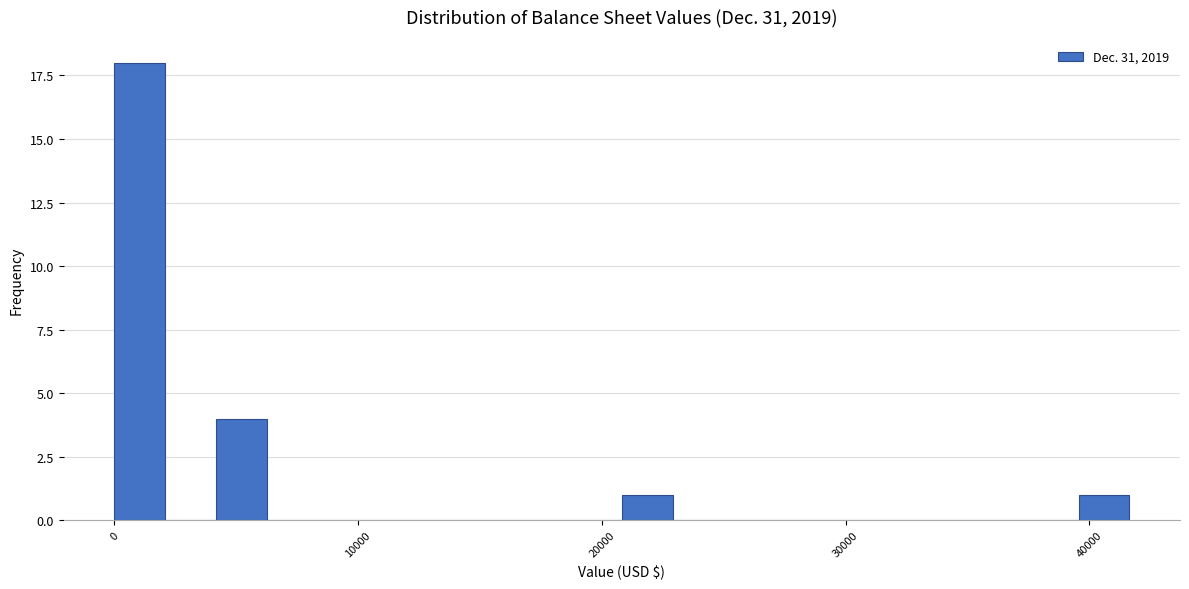

Around what value on the x-axis is the tallest bar? Give the approximate position of its centre, as read against the axis.

1000